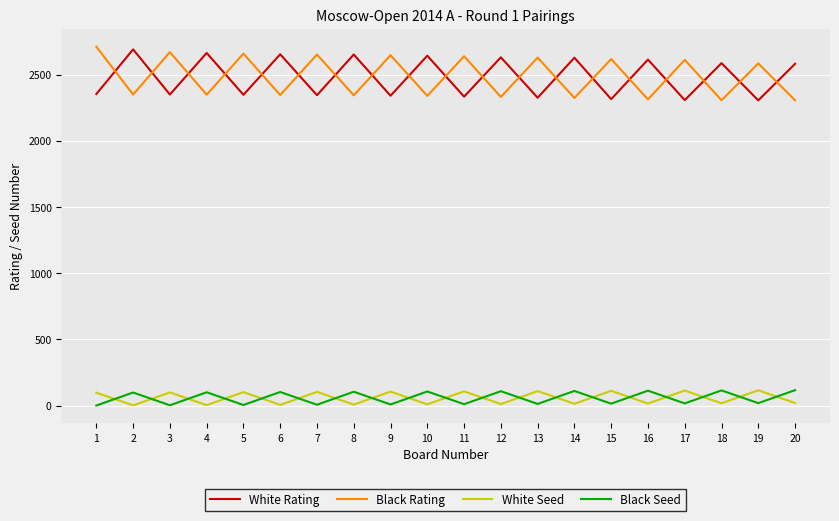

The value of White Rating at 14 is 871. True or false?

False